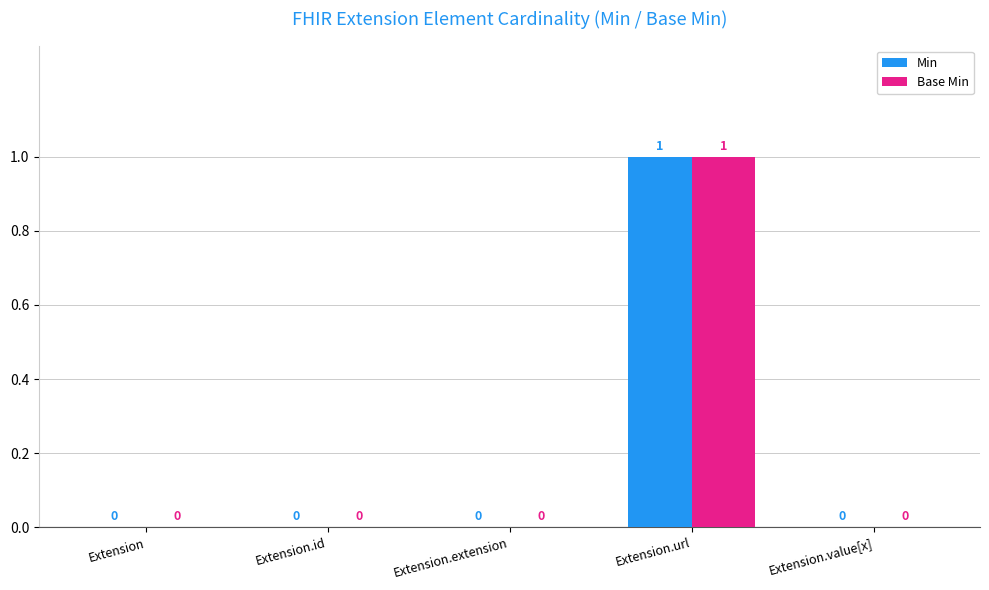

What is the highest value of the Base Min series?

1